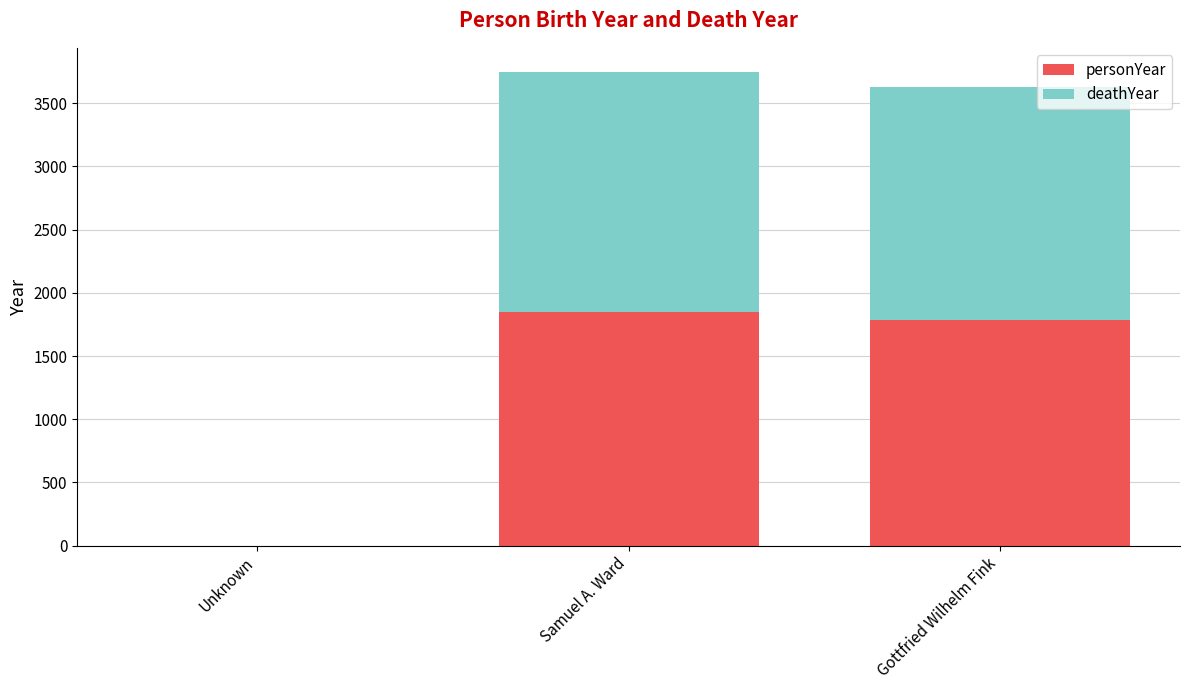

What is the total value across all series at Gottfried Wilhelm Fink?

3629